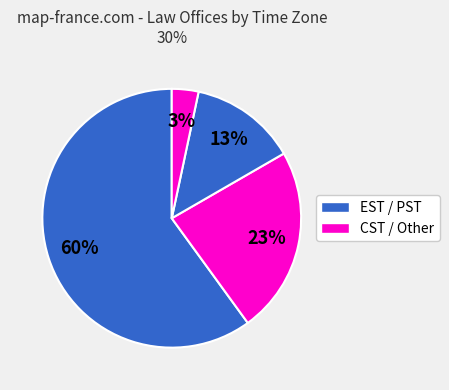

Count the number of slices in the pie.

4